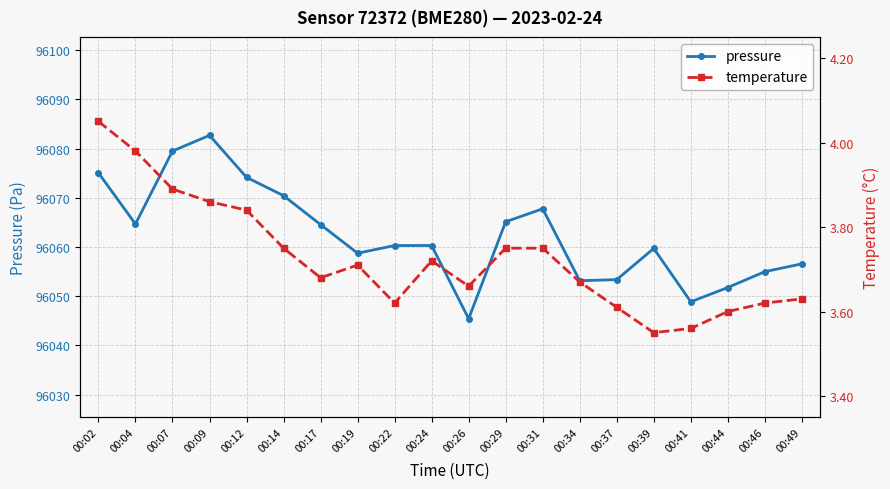

How many interior local valleys does the temperature series have?

4